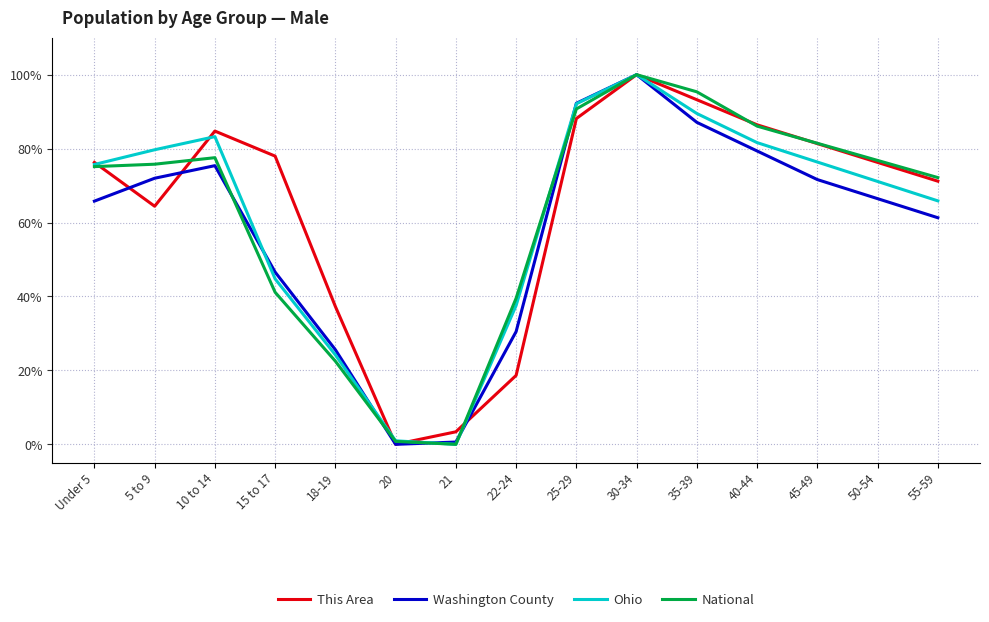

The Washington County series shows 46.6 at 15 to 17. True or false?

True